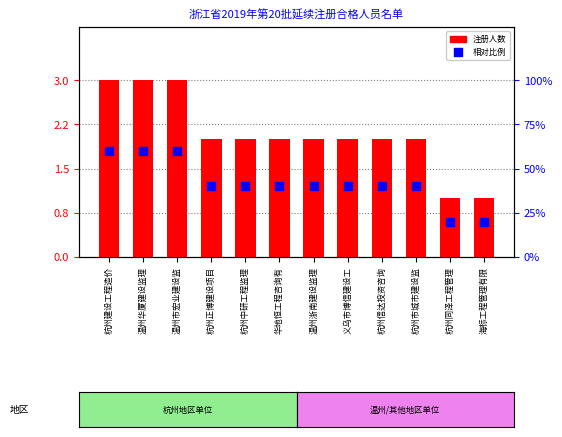

Is the value of 人员数量 at 温州市宏业建设监 greater than the value of 相对比例 at 华地恒工程咨询有?

Yes